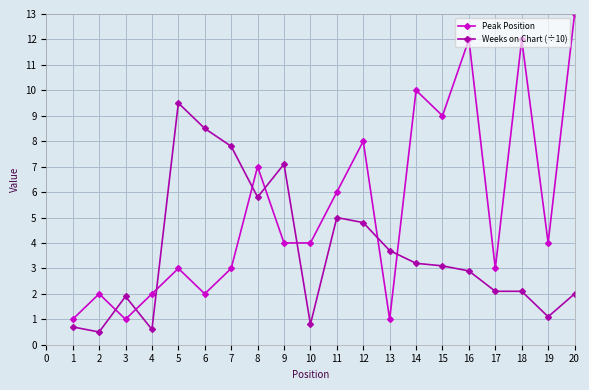

In Peak Position, how many points are higher than both neighbors (excluding endpoints)?

7